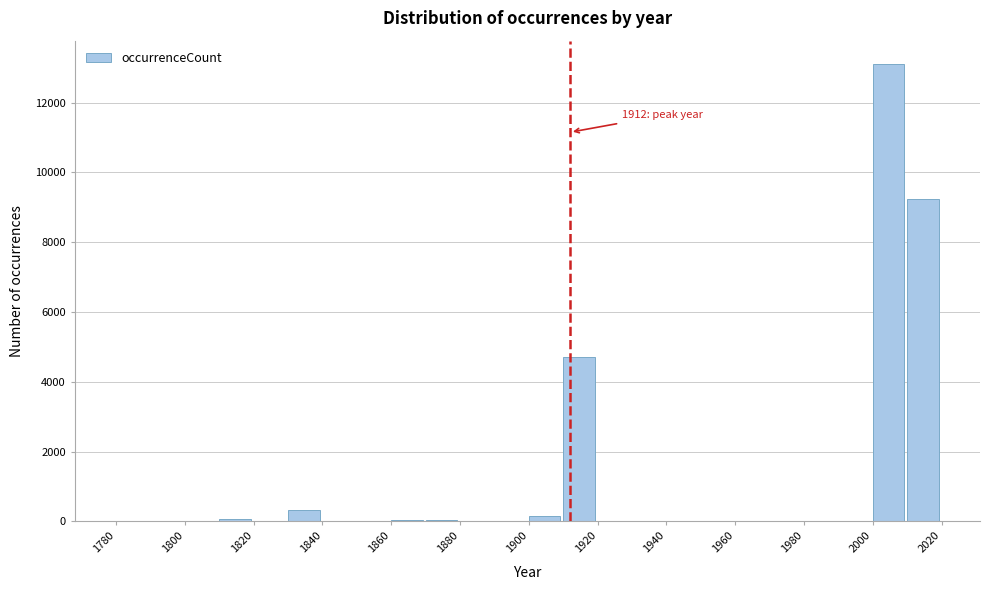

Which range on the x-axis has the tallest bar?

2000 to 2010